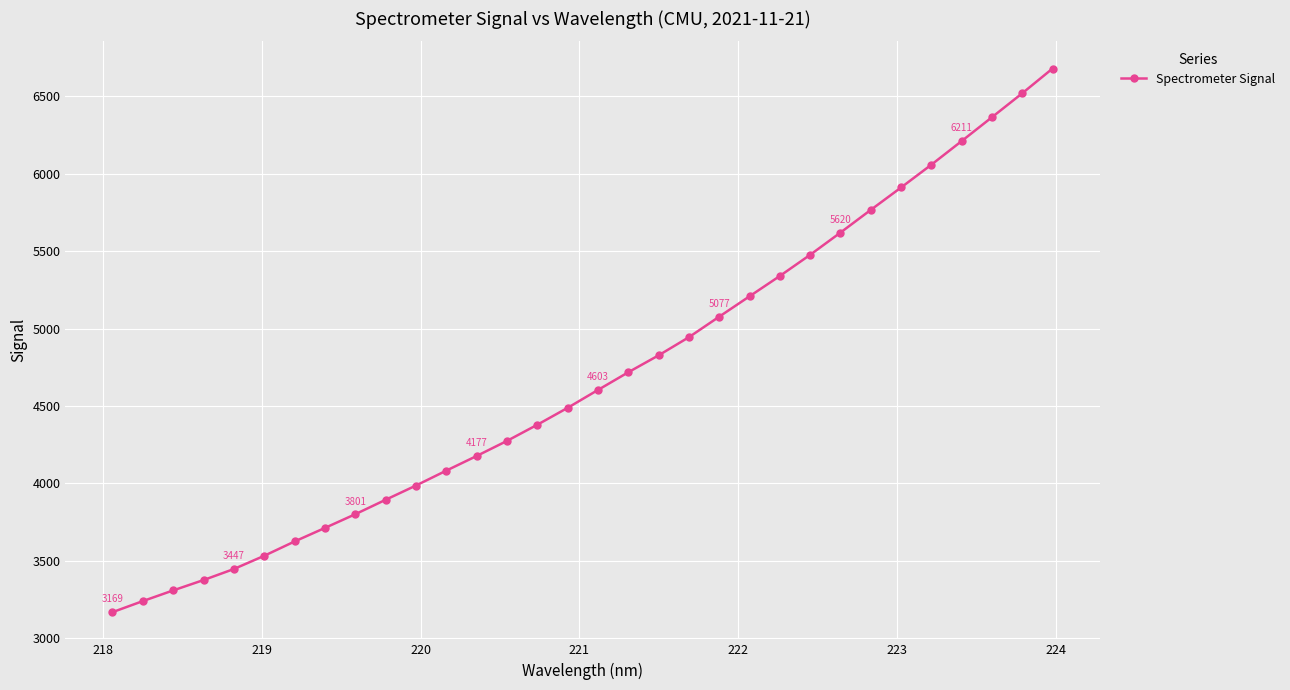

What is the difference between the second highest and minimum values?

3350.6